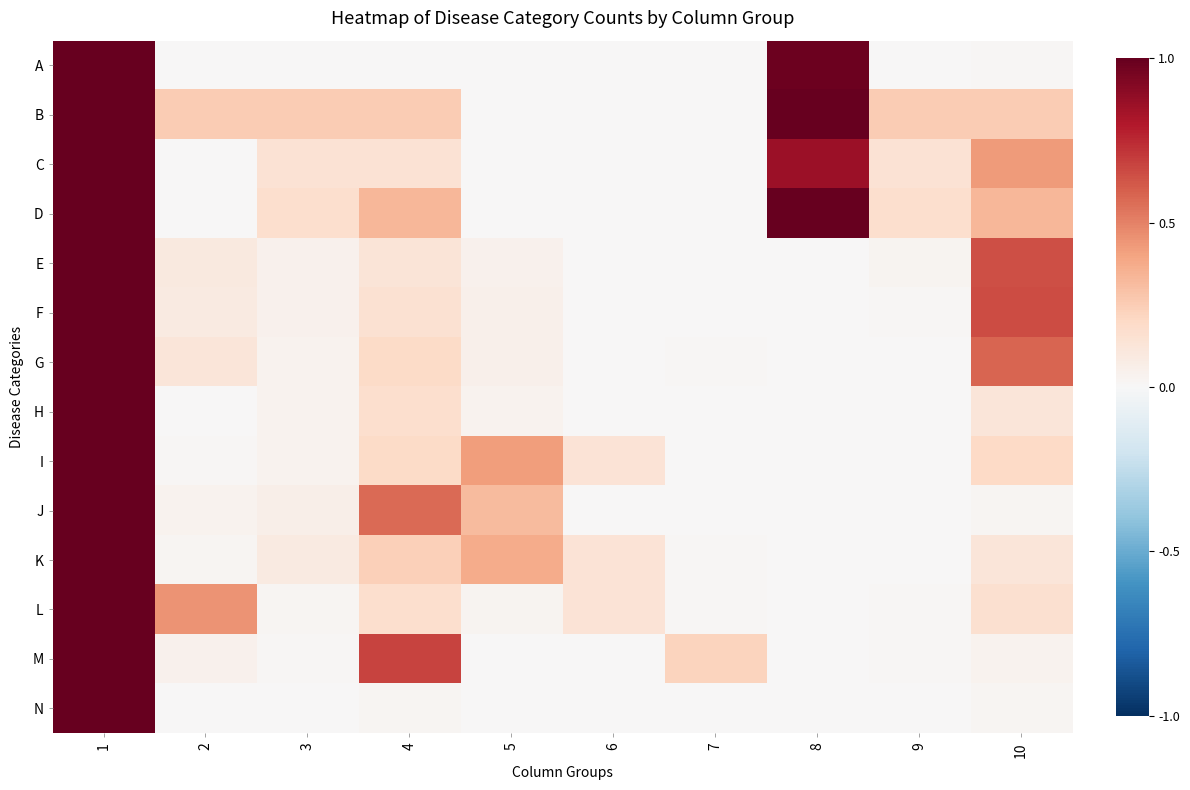

Reading left to right, what are all the values shown in this chart?

A: 1=1.0	2=0.0	3=0.0	4=0.0	5=0.0	6=0.0	7=0.0	8=1.0	9=0.0	10=0.0
B: 1=1.0	2=0.2	3=0.2	4=0.2	5=0.0	6=0.0	7=0.0	8=1.0	9=0.2	10=0.2
C: 1=1.0	2=0.0	3=0.1	4=0.1	5=0.0	6=0.0	7=0.0	8=0.9	9=0.1	10=0.4
D: 1=1.0	2=0.0	3=0.2	4=0.3	5=0.0	6=0.0	7=0.0	8=1.0	9=0.2	10=0.3
E: 1=1.0	2=0.1	3=0.0	4=0.1	5=0.0	6=0.0	7=0.0	8=0.0	9=0.0	10=0.6
F: 1=1.0	2=0.1	3=0.0	4=0.2	5=0.1	6=0.0	7=0.0	8=0.0	9=0.0	10=0.6
G: 1=1.0	2=0.1	3=0.0	4=0.2	5=0.1	6=0.0	7=0.0	8=0.0	9=0.0	10=0.6
H: 1=1.0	2=0.0	3=0.0	4=0.2	5=0.0	6=0.0	7=0.0	8=0.0	9=0.0	10=0.1
I: 1=1.0	2=0.0	3=0.0	4=0.2	5=0.4	6=0.1	7=0.0	8=0.0	9=0.0	10=0.2
J: 1=1.0	2=0.0	3=0.1	4=0.6	5=0.3	6=0.0	7=0.0	8=0.0	9=0.0	10=0.0
K: 1=1.0	2=0.0	3=0.1	4=0.2	5=0.4	6=0.1	7=0.0	8=0.0	9=0.0	10=0.1
L: 1=1.0	2=0.5	3=0.0	4=0.2	5=0.0	6=0.1	7=0.0	8=0.0	9=0.0	10=0.2
M: 1=1.0	2=0.0	3=0.0	4=0.7	5=0.0	6=0.0	7=0.2	8=0.0	9=0.0	10=0.0
N: 1=1.0	2=0.0	3=0.0	4=0.0	5=0.0	6=0.0	7=0.0	8=0.0	9=0.0	10=0.0